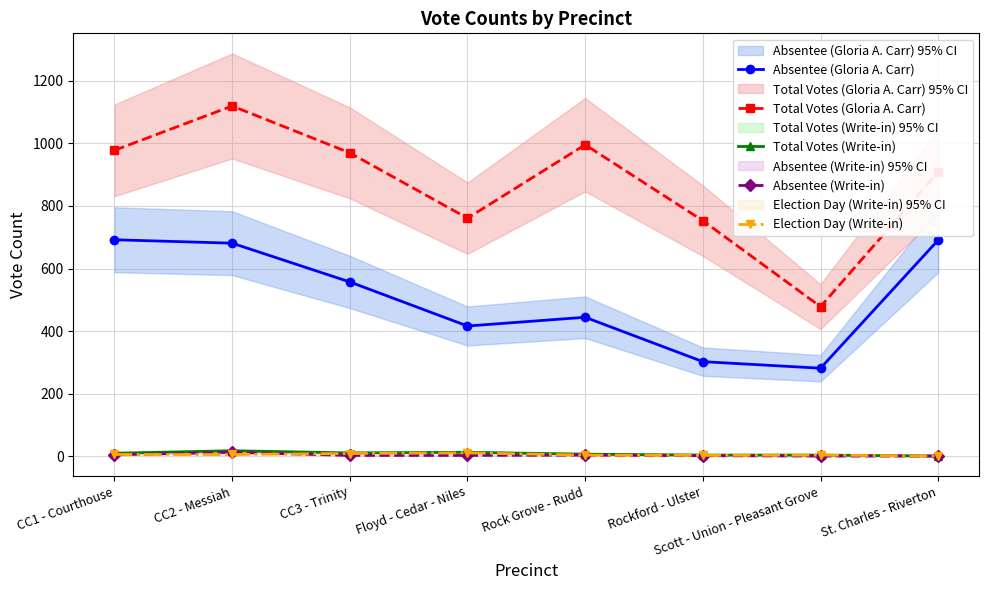

What value does the Absentee (Gloria A. Carr) series have at CC1 - Courthouse?

692